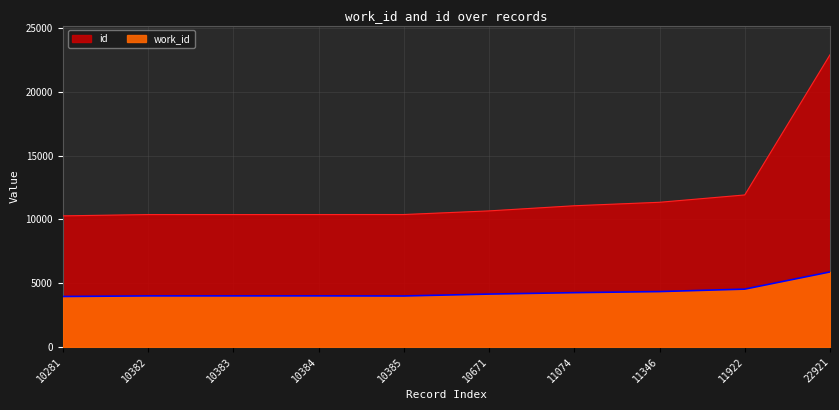

What is the difference between the id values at 10384 and 10385?

1